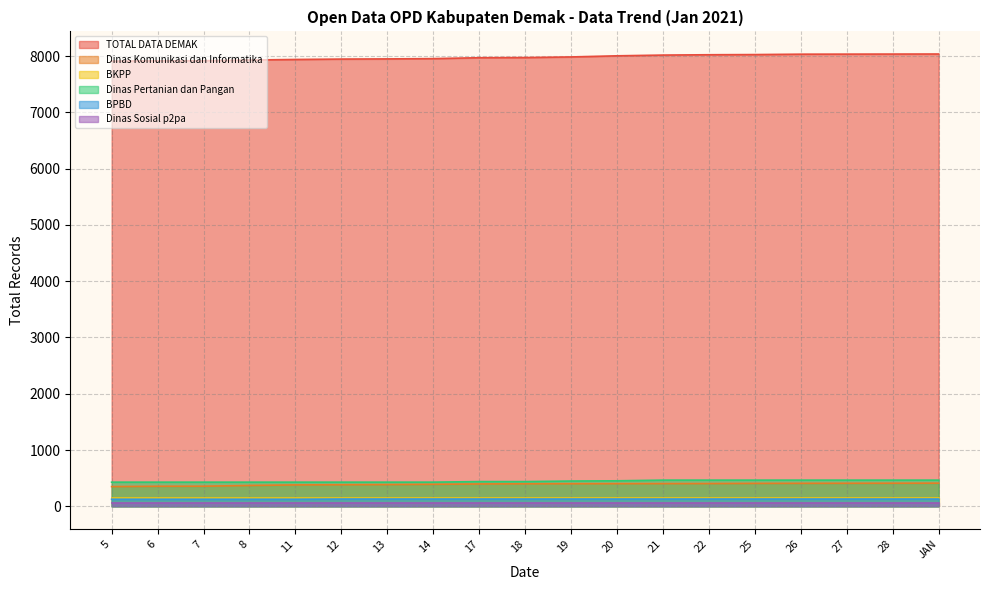

True or false: BPBD and Dinas Pertanian dan Pangan cross at least once.

False